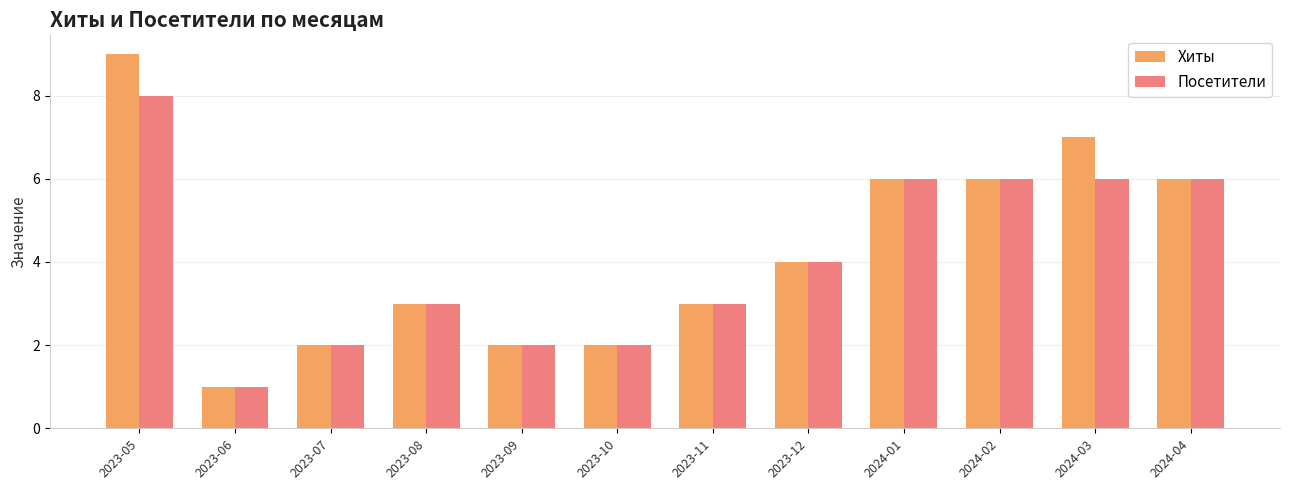

What is the difference between the maximum and minimum values in the Посетители series?

7